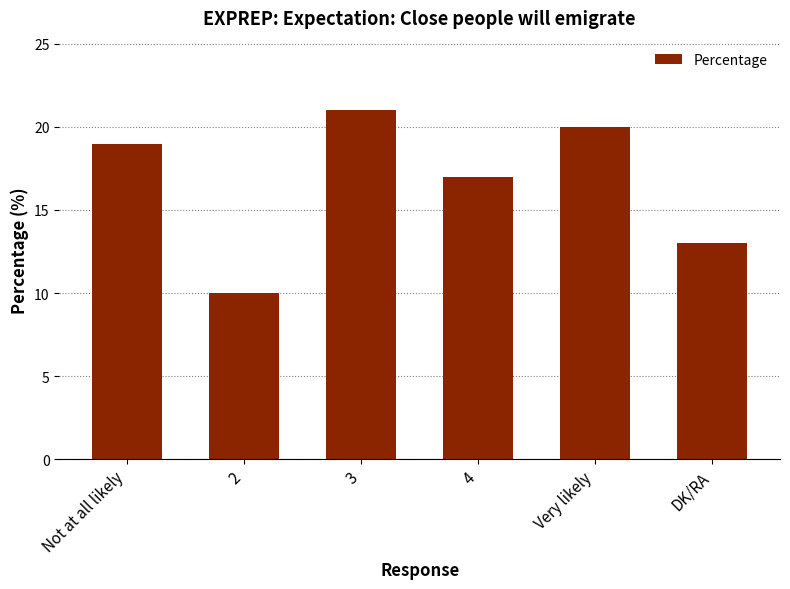

List the labels in order of value, largest first.

3, Very likely, Not at all likely, 4, DK/RA, 2